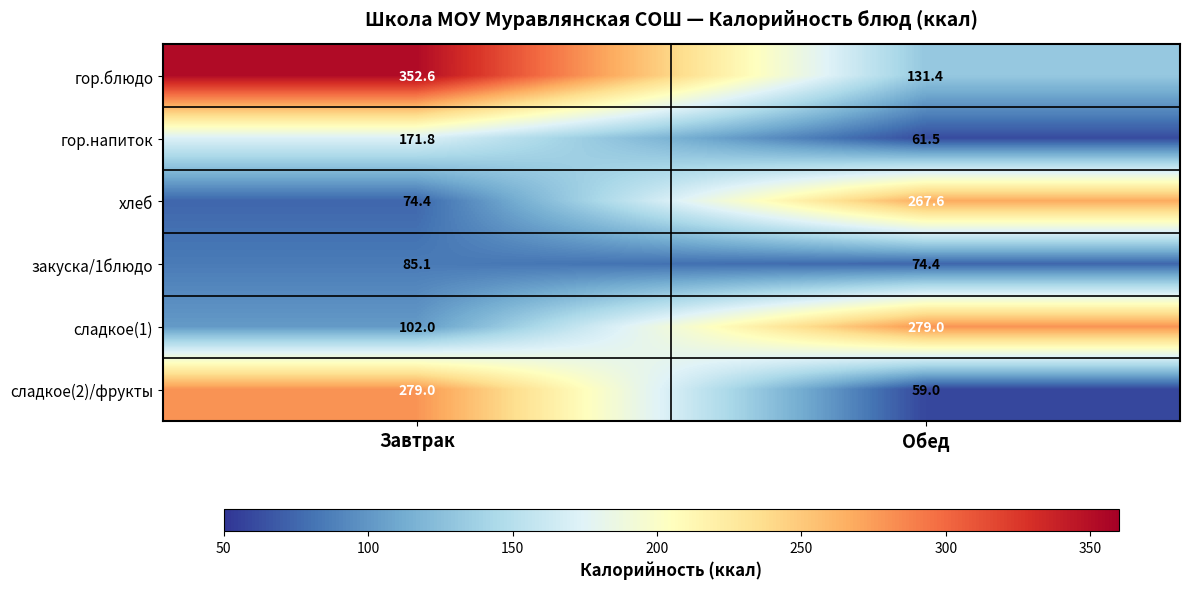

Reading right to left, extract all data points from this chart.

гор.блюдо: 131.4	352.6
гор.напиток: 61.5	171.8
хлеб: 267.6	74.4
закуска/1блюдо: 74.4	85.1
сладкое(1): 279.0	102.0
сладкое(2)/фрукты: 59.0	279.0